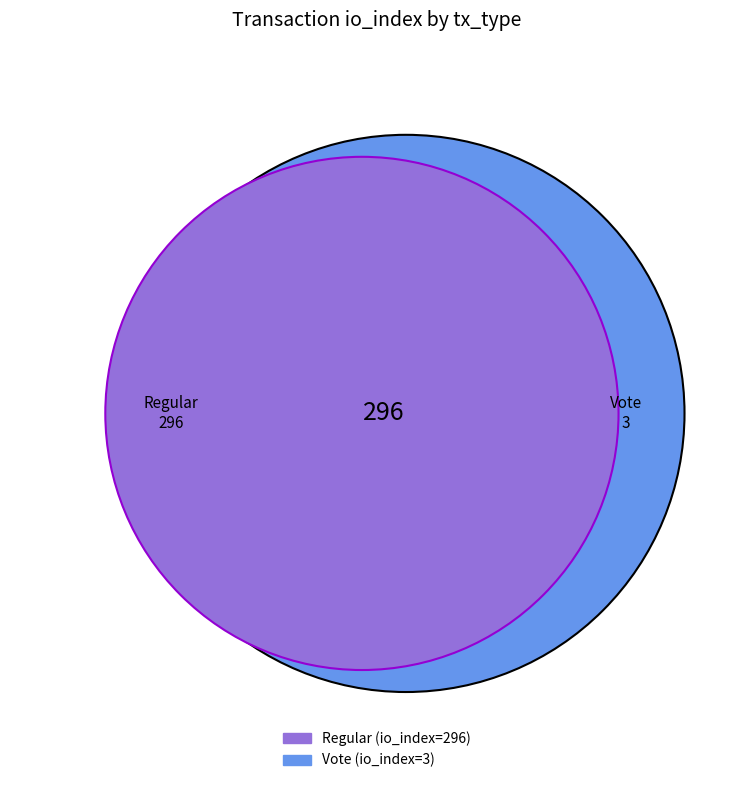

To the nearest percent, what is the difference between the Regular and Vote slice percentages?

98%